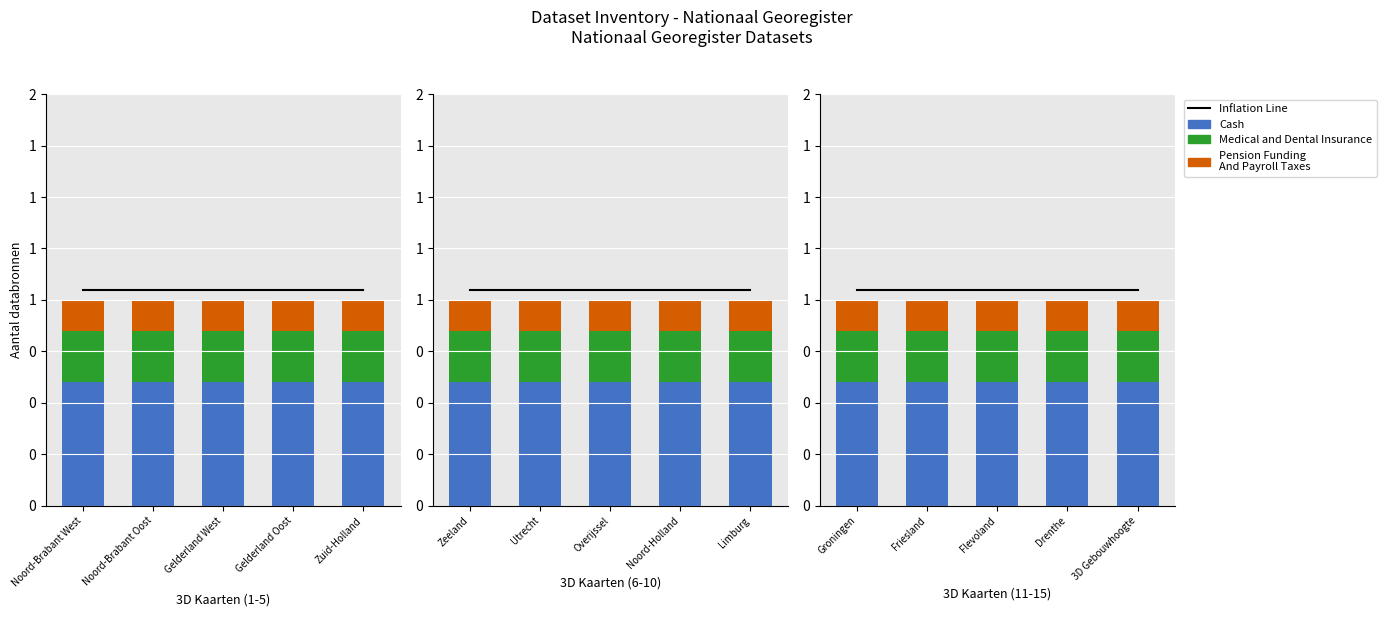

What is the value of the Cash bar at the 1st from the left?

0.6